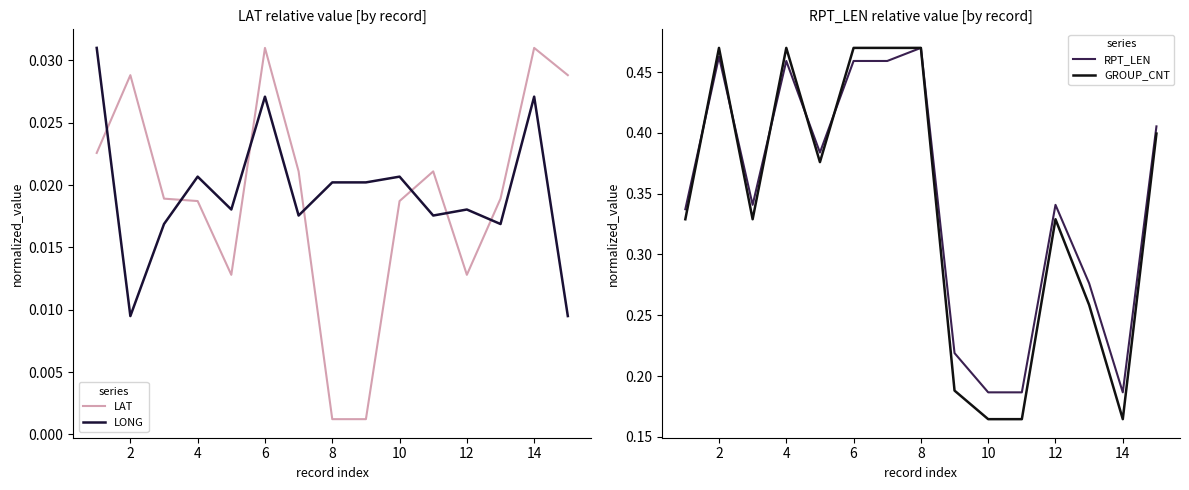

The value of GROUP_CNT at 8 is 0.7. True or false?

False